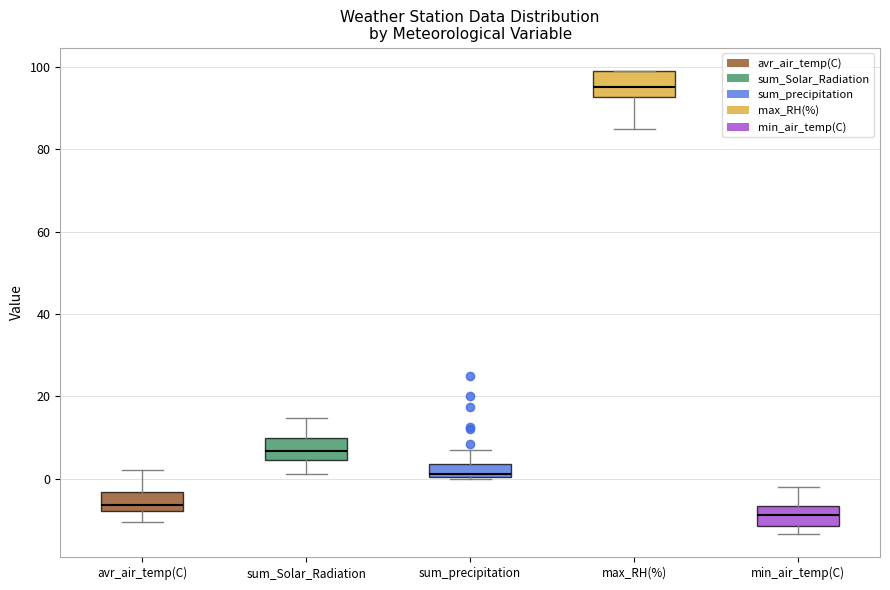

Reading left to right, transcribe this box plot: for each box, give where its median line is, the range the box spans, and where its two whiskers end, as read against the y-axis. The values are not printed on the chart, so give them approximately, as read against the axis.

avr_air_temp(C): median -6, box -8 to -4, whiskers -10 to 2
sum_Solar_Radiation: median 6, box 4 to 10, whiskers 2 to 14
sum_precipitation: median 2, box 0 to 4, whiskers 0 to 8
max_RH(%): median 96, box 92 to 100, whiskers 86 to 100
min_air_temp(C): median -8, box -12 to -6, whiskers -14 to -2